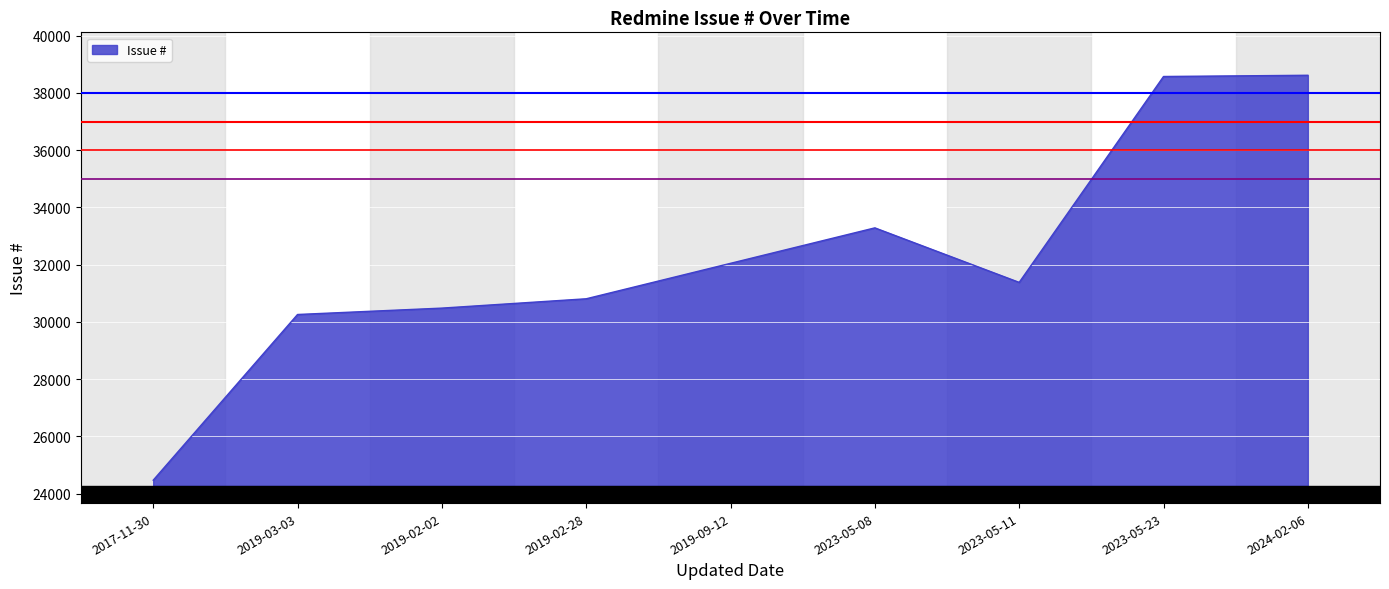

What is the difference between the second highest and minimum values?

14106